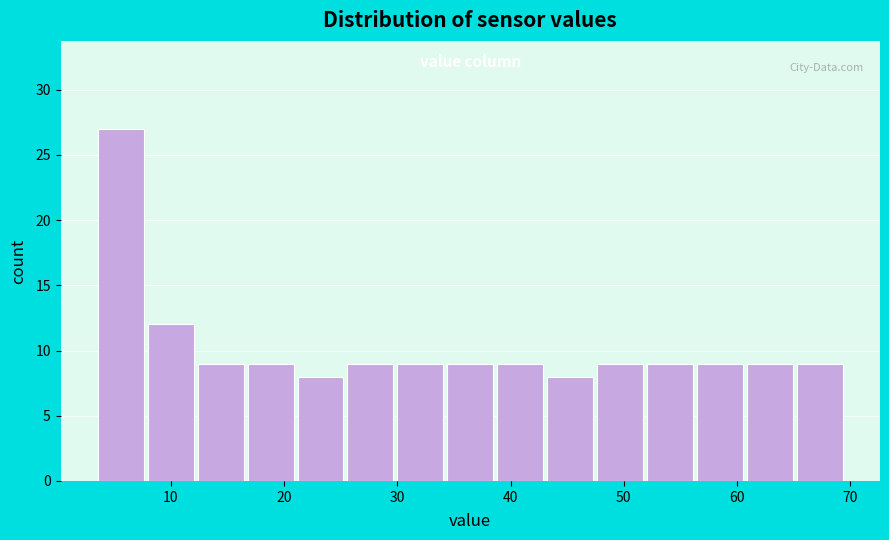

Reading left to right, list every bar in this chart as the range it spans on the x-axis followed by its height. Neither the bar edges nor the heights are printed on the chart, so give them approximately, as read against the axes.

3 to 8: 27
8 to 12: 12
12 to 17: 9
17 to 21: 9
21 to 25: 8
25 to 30: 9
30 to 34: 9
34 to 39: 9
39 to 43: 9
43 to 47: 8
47 to 52: 9
52 to 56: 9
56 to 61: 9
61 to 65: 9
65 to 70: 9